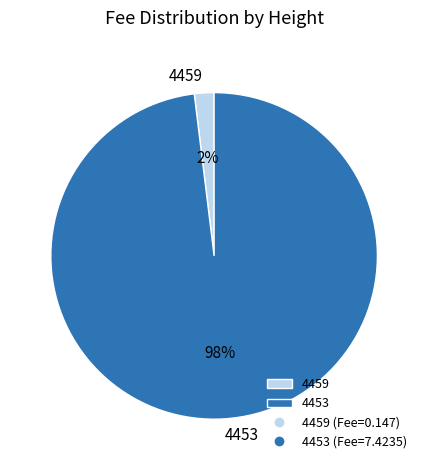

Is there a majority slice in this chart?

Yes